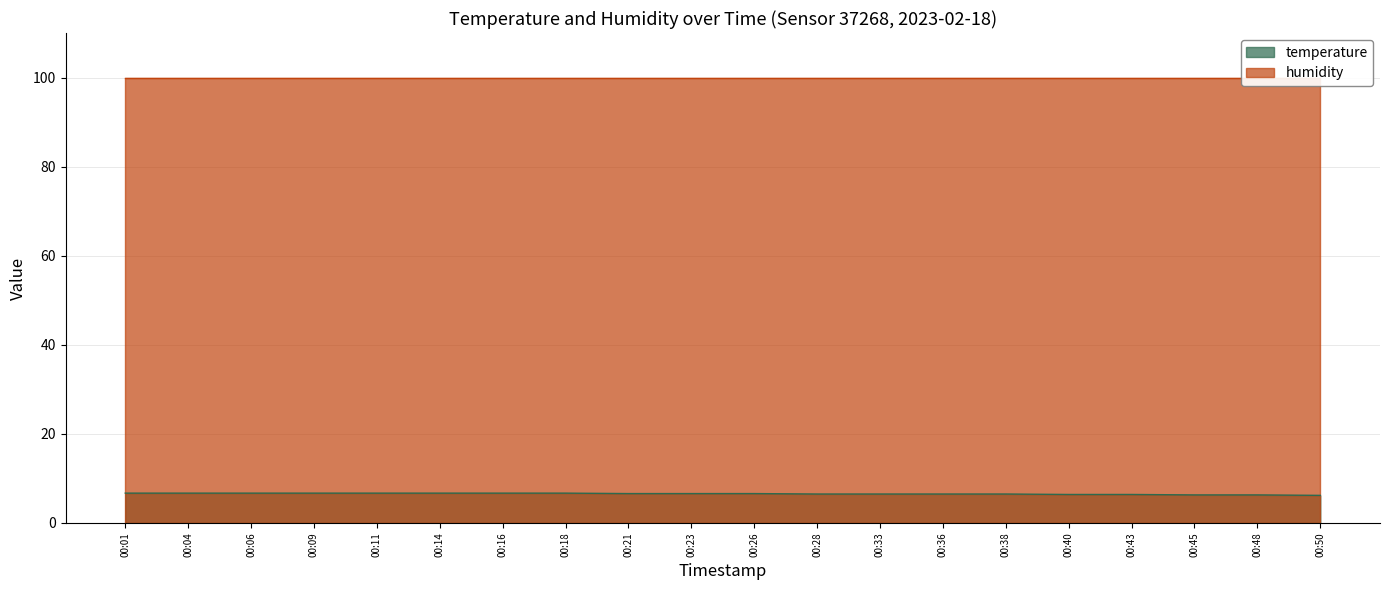

What is the minimum value for temperature?

6.2